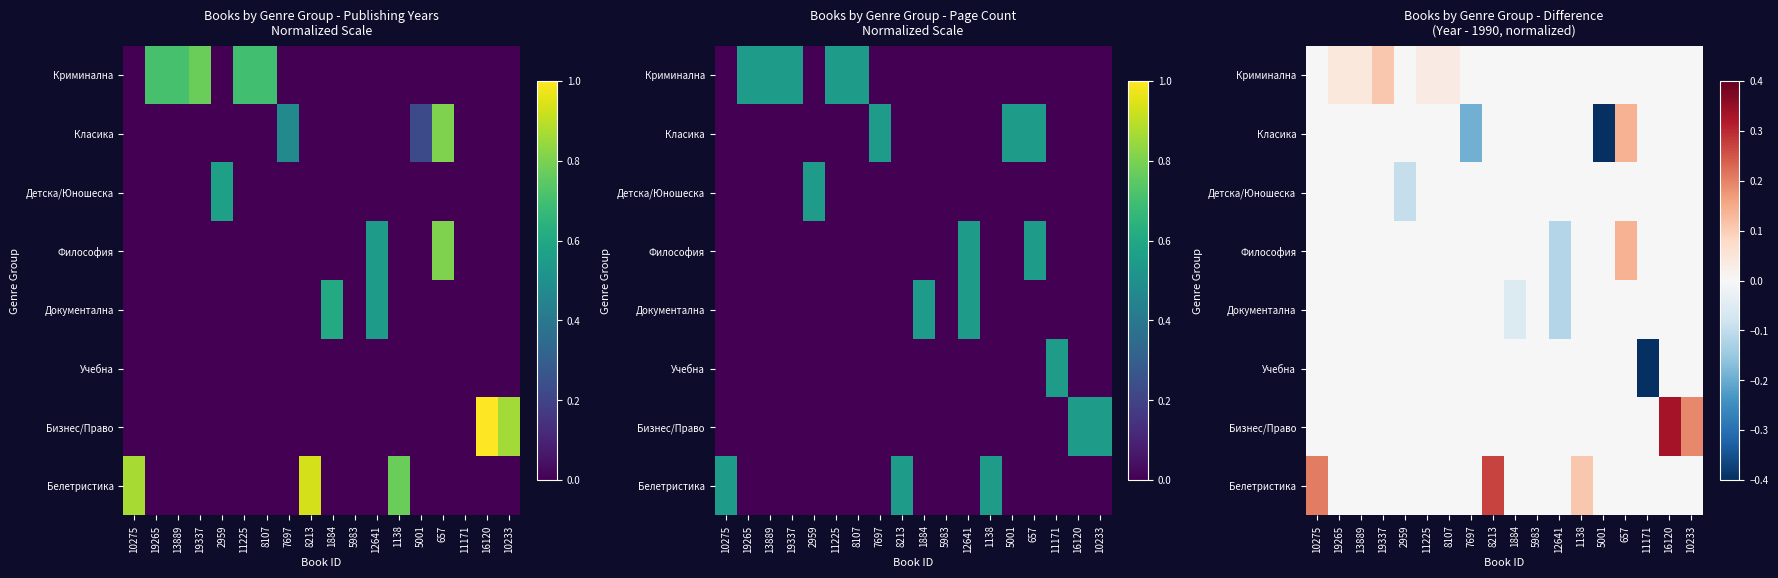

Which category has the lowest value across all series?

11171